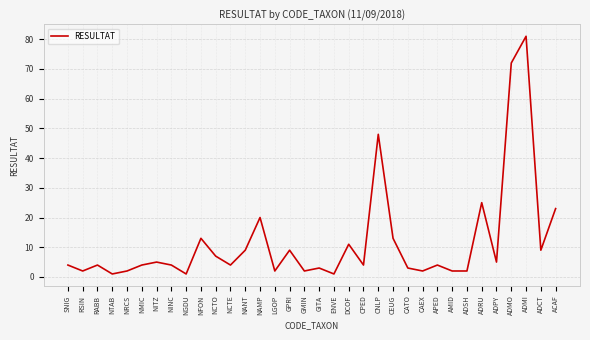

Does the chart have visible grid lines?

Yes